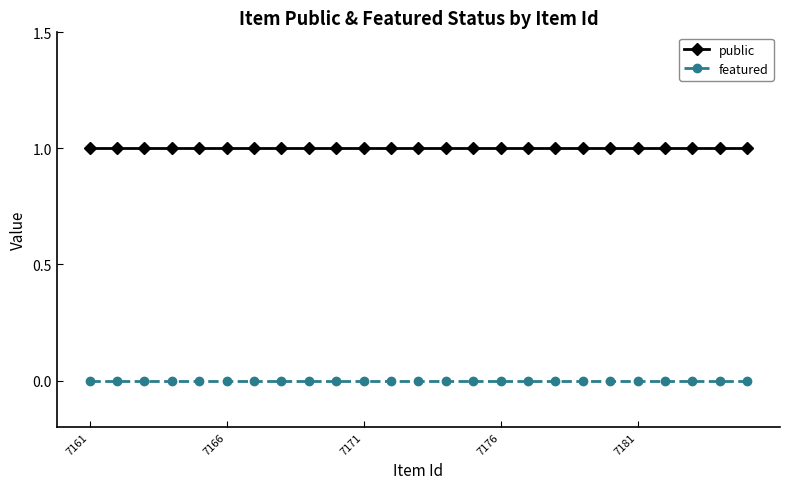

Which series has the largest total across all categories?

public